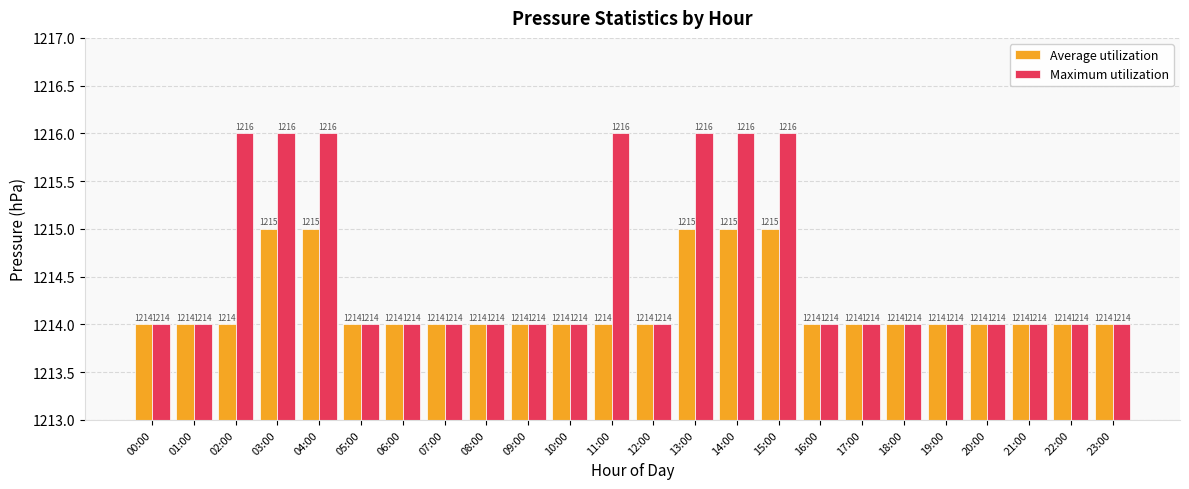

Is it true that Maximum utilization equals 1717 at 08:00?

False